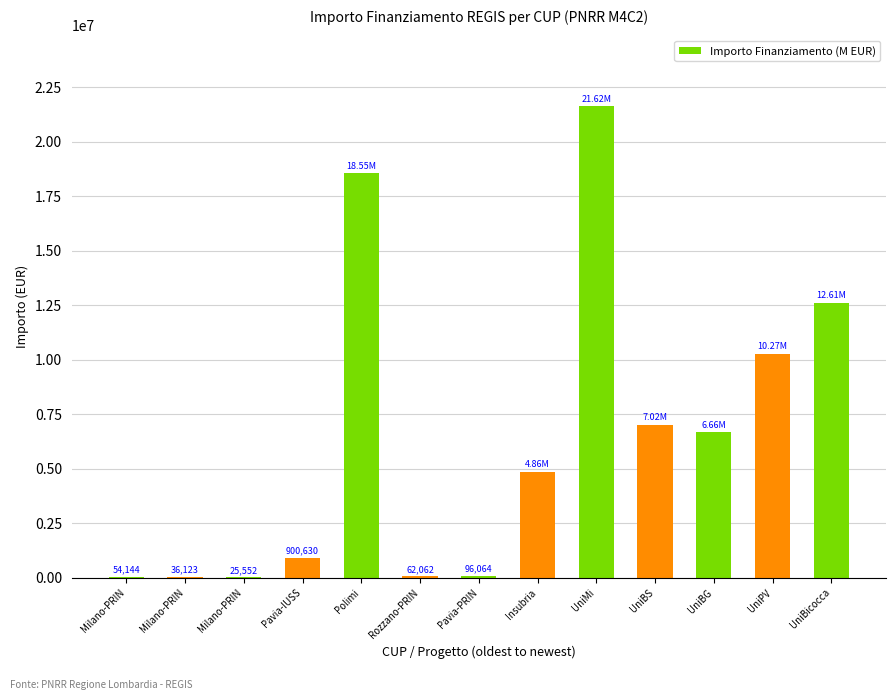

How many categories are shown in the chart?

13